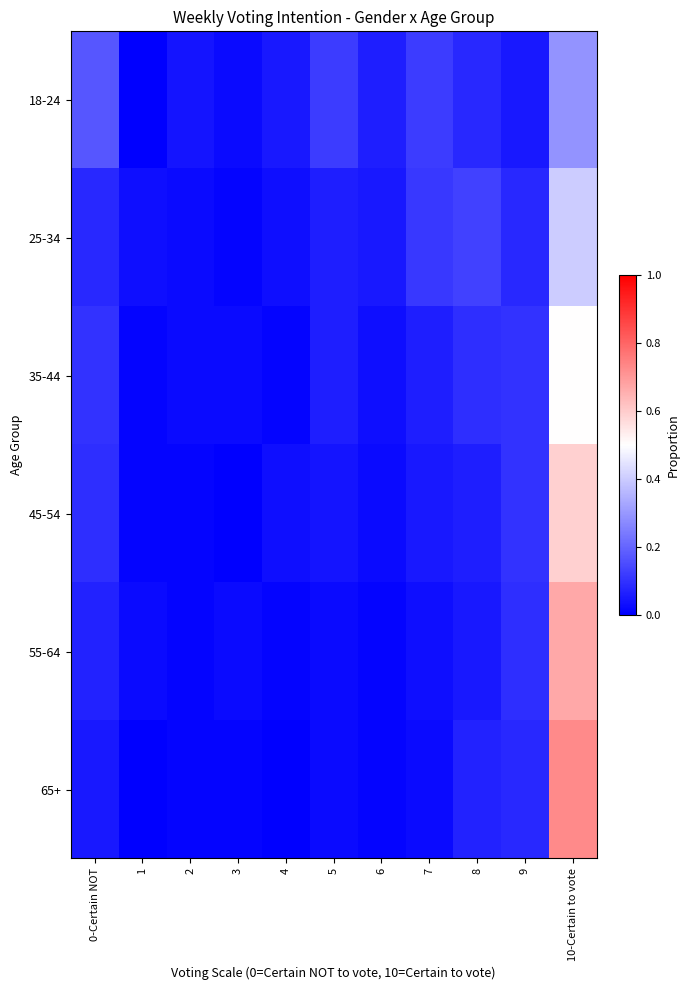

Which series changed the most between 4 and 5?

18-24